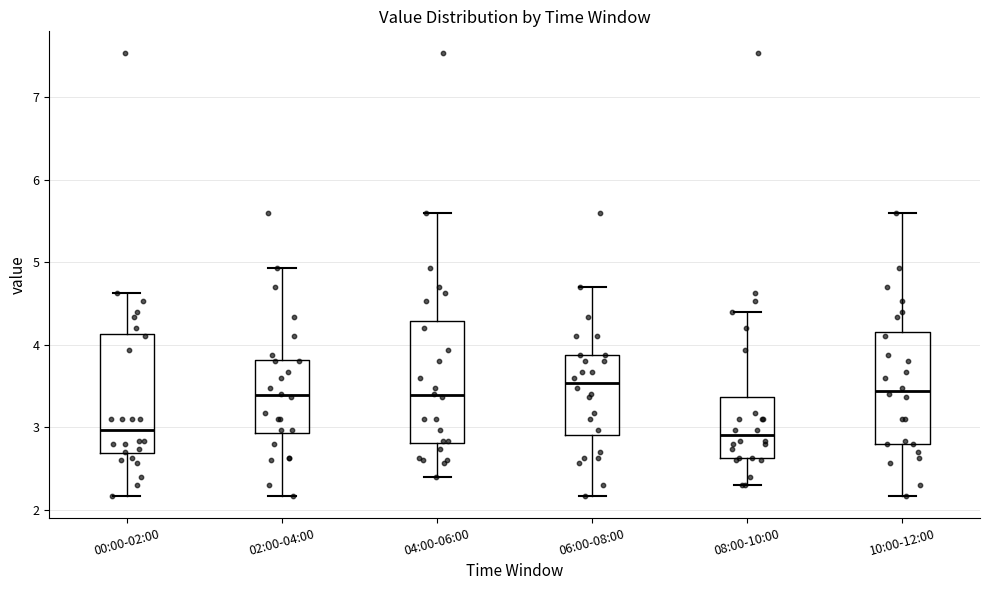

Which box has the highest median line?

06:00-08:00